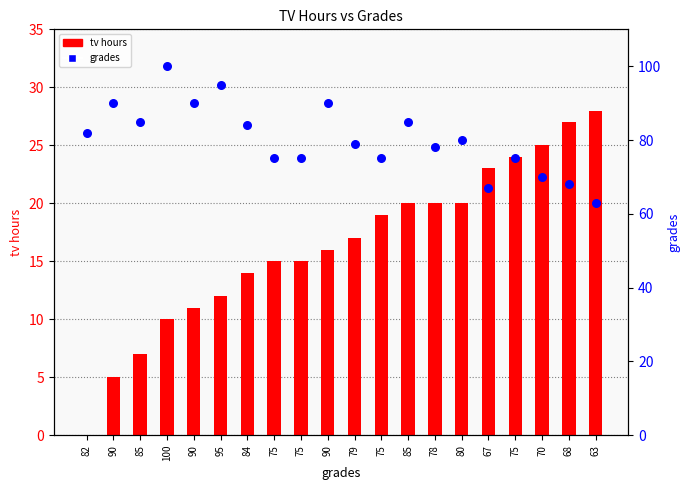

What is the total value across all series at 67?

90